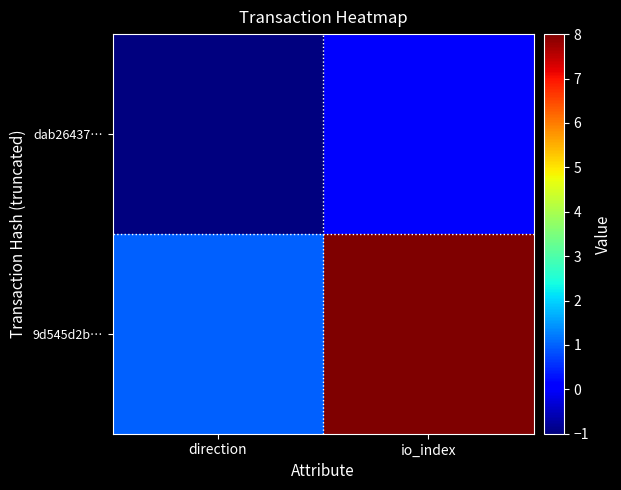

Reading right to left, transcribe all the data shown in this chart.

dab26437…: io_index=0	direction=-1
9d545d2b…: io_index=8	direction=1